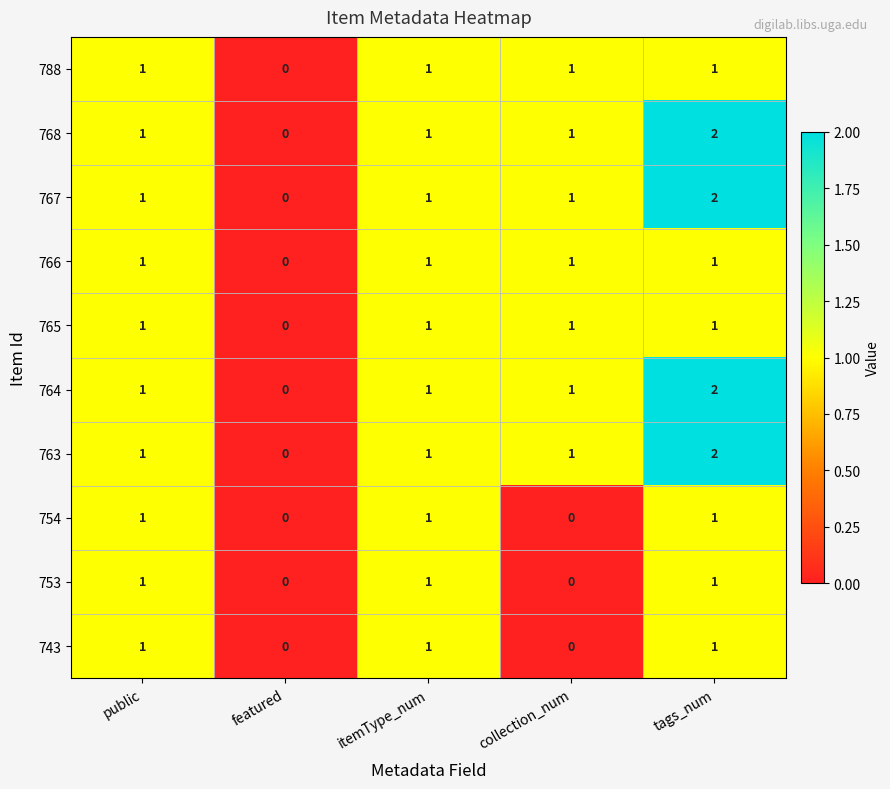

The 768 series shows 0 at featured. True or false?

True